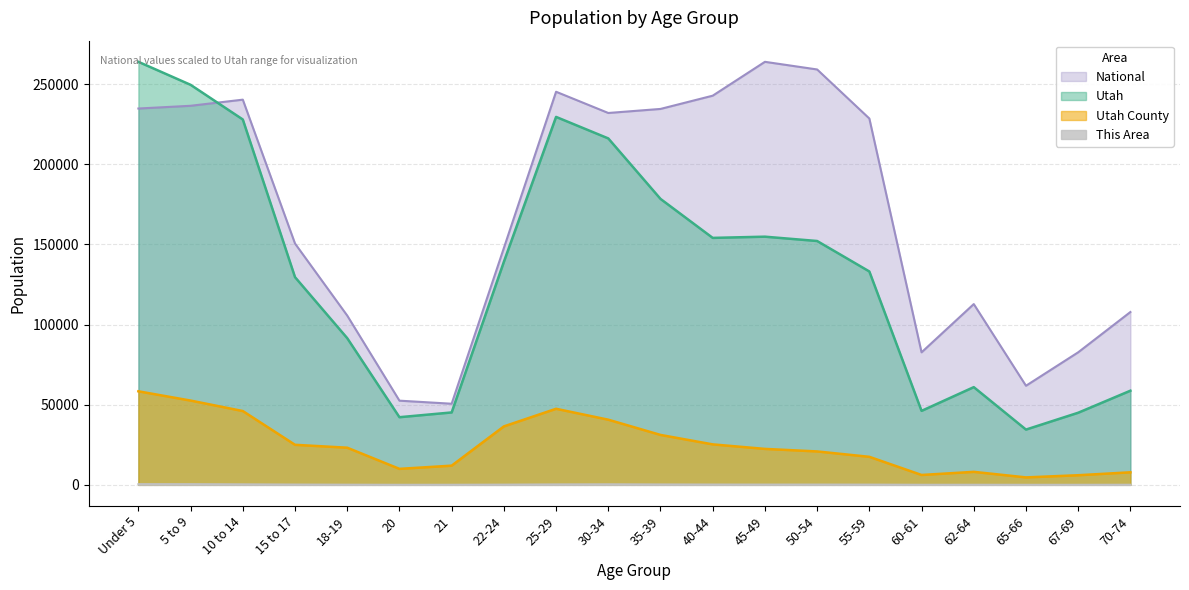

At which label is National closest to 157265?

15 to 17